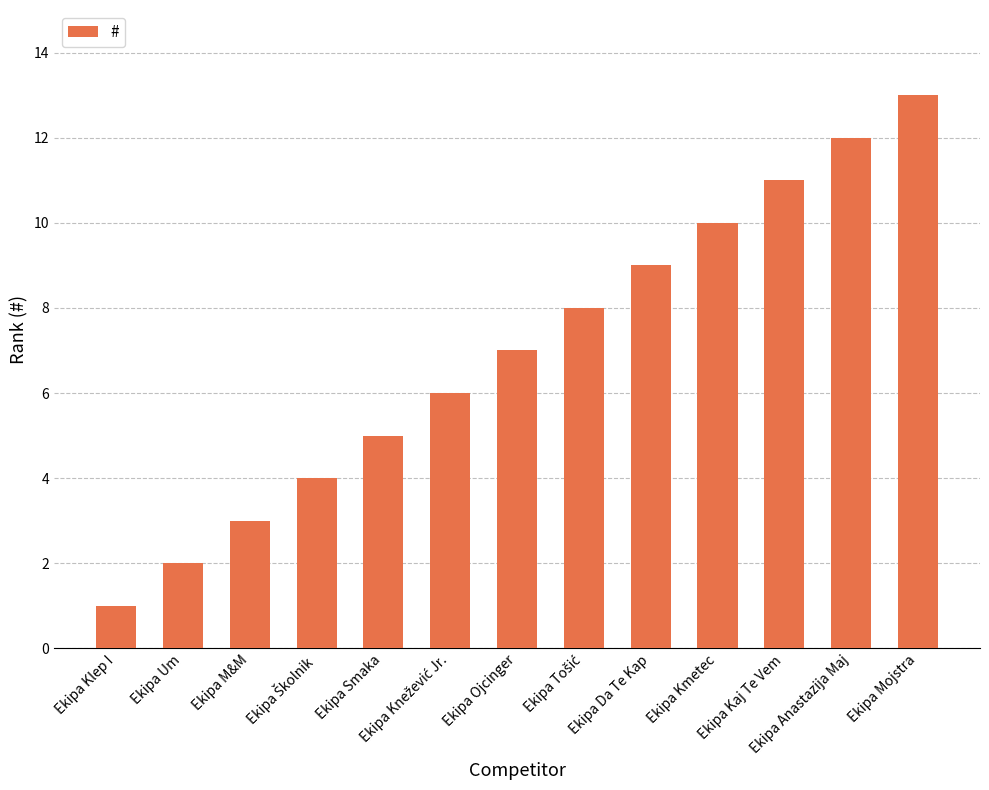

How many data points does each series have?

13